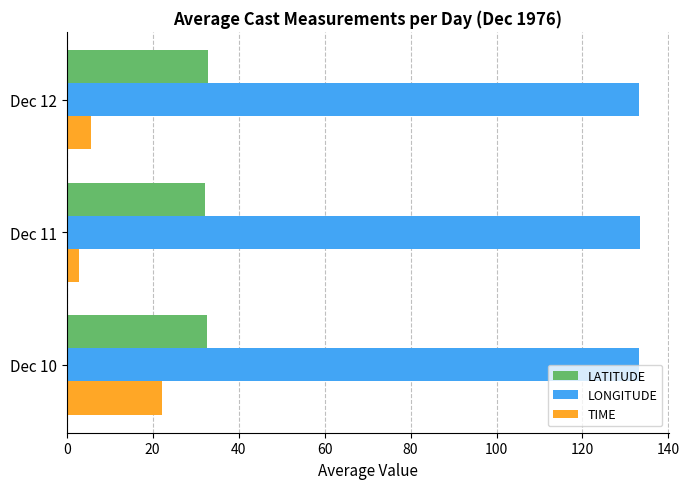

Which series has the widest spread of values?

TIME